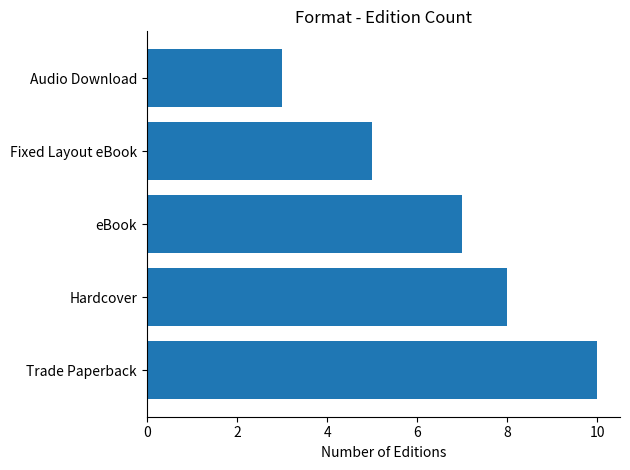

Is it true that the value at Hardcover is 8?

True